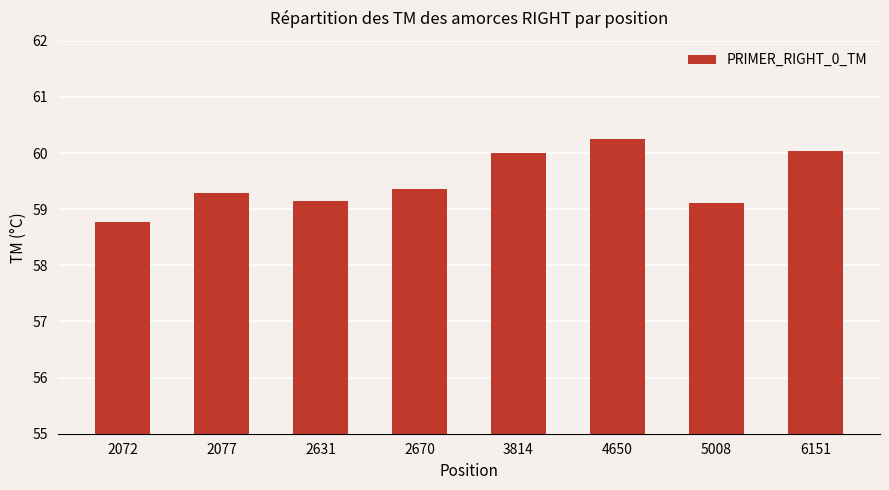

What is the value of the 4th bar from the left?

59.4